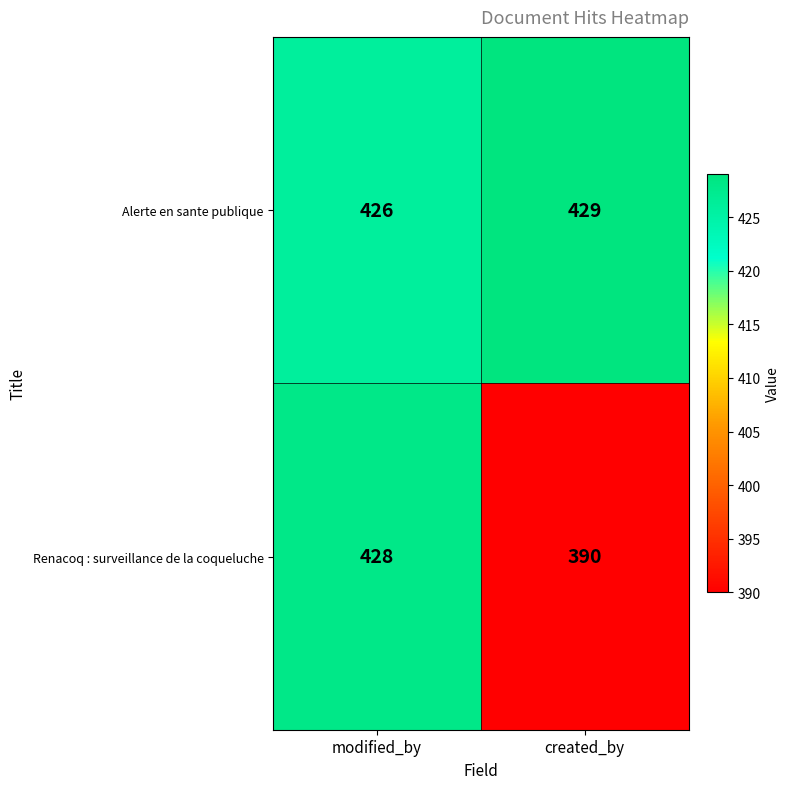

The Renacoq : surveillance de la coqueluche series shows 673 at modified_by. True or false?

False